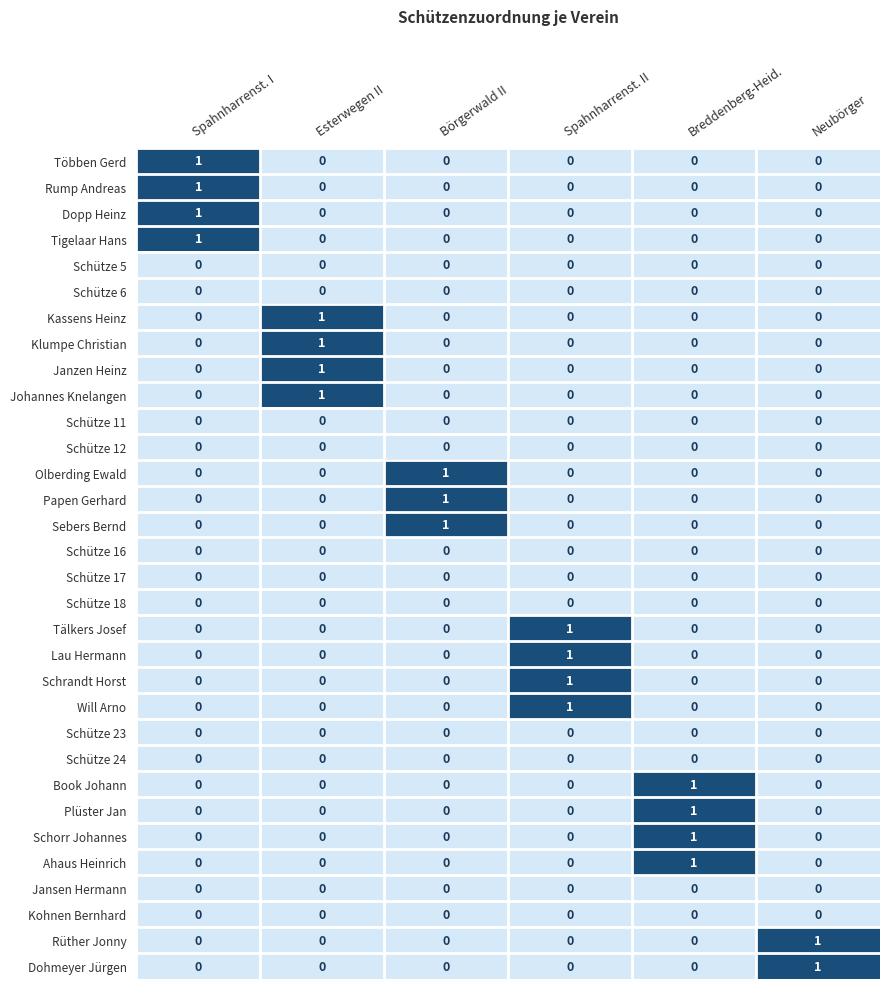

What is the total value across all series at Spahnharrenst. II?

4